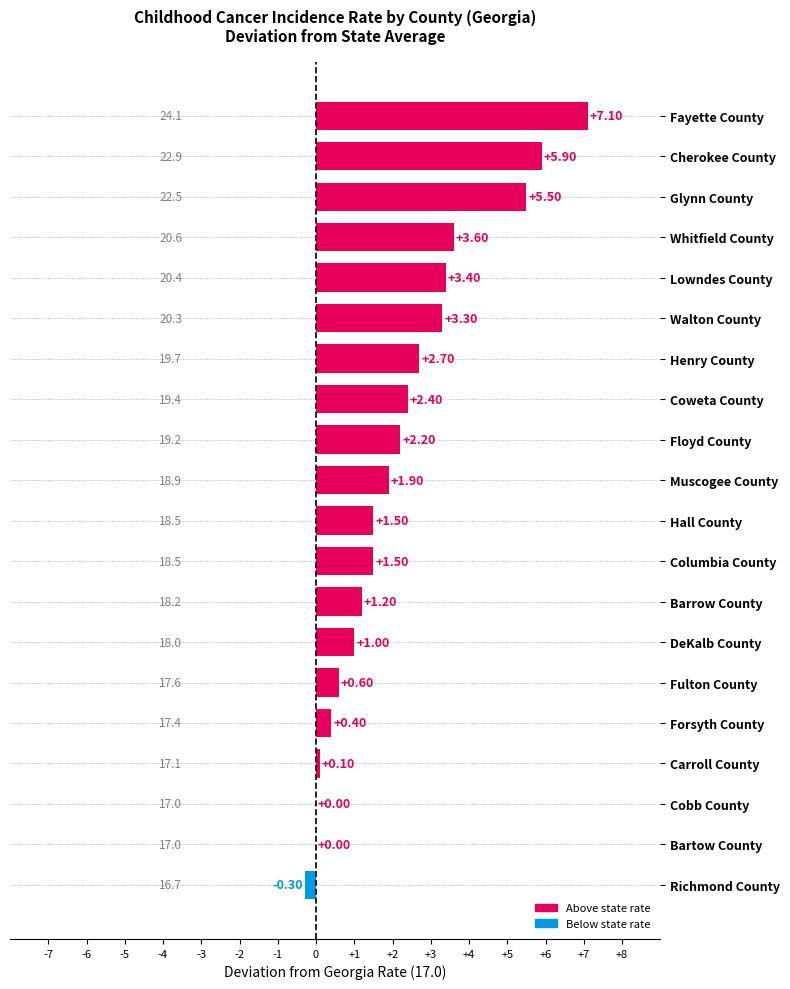

Where is the data nearest to the value 3?

Henry County